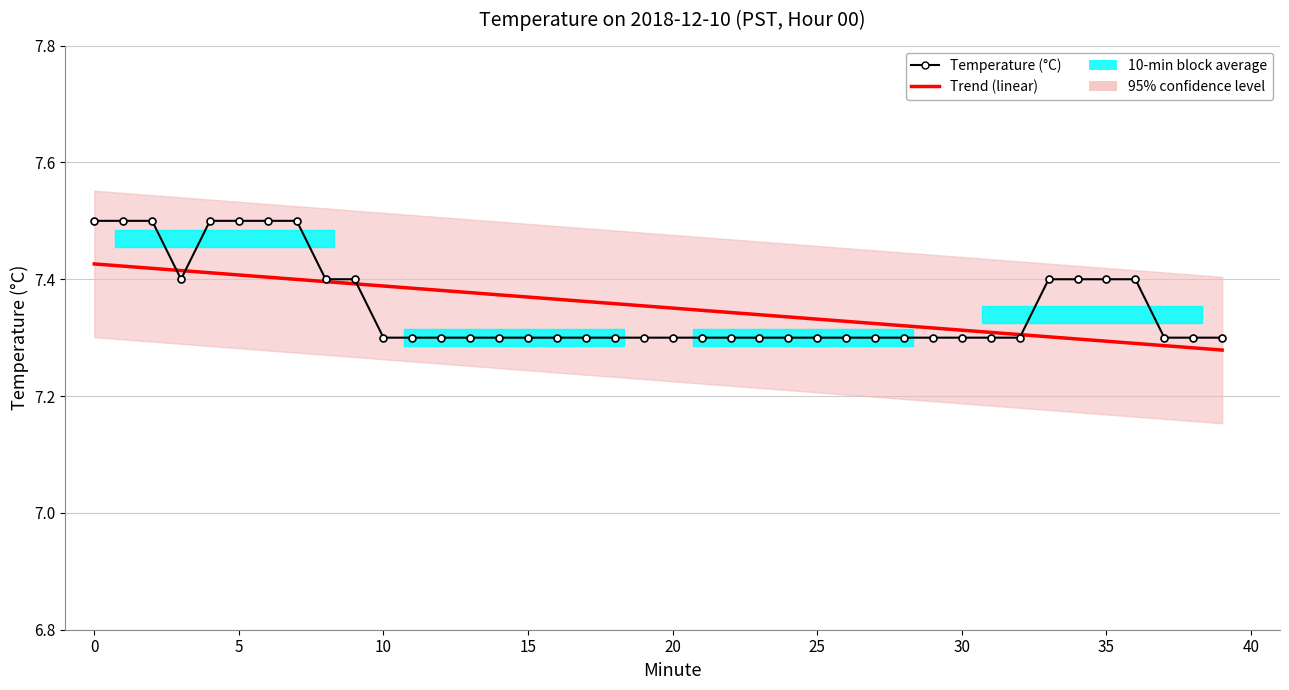

True or false: Trend (linear) has a value of 4.0 at 24.

False